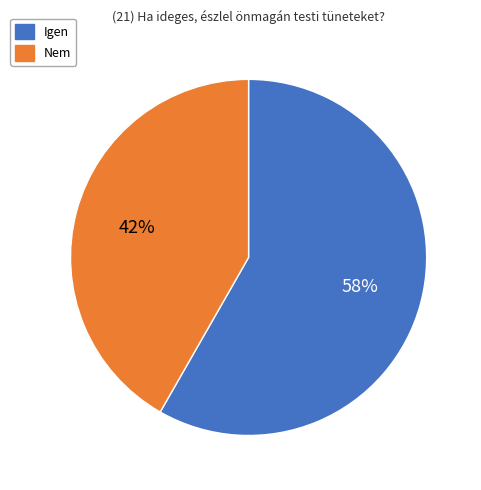

To the nearest percent, what is the average slice percentage?

50%